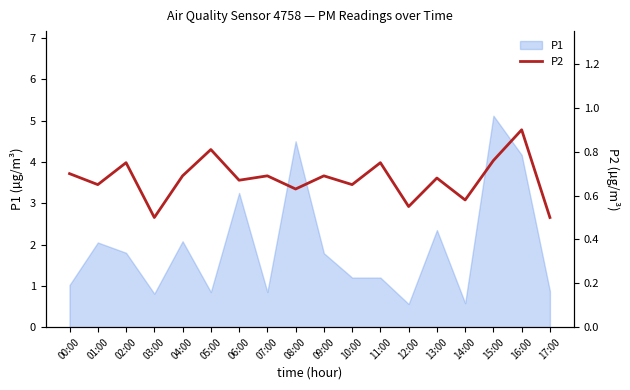

True or false: P1 has a value of 1.8 at 09:00.

True